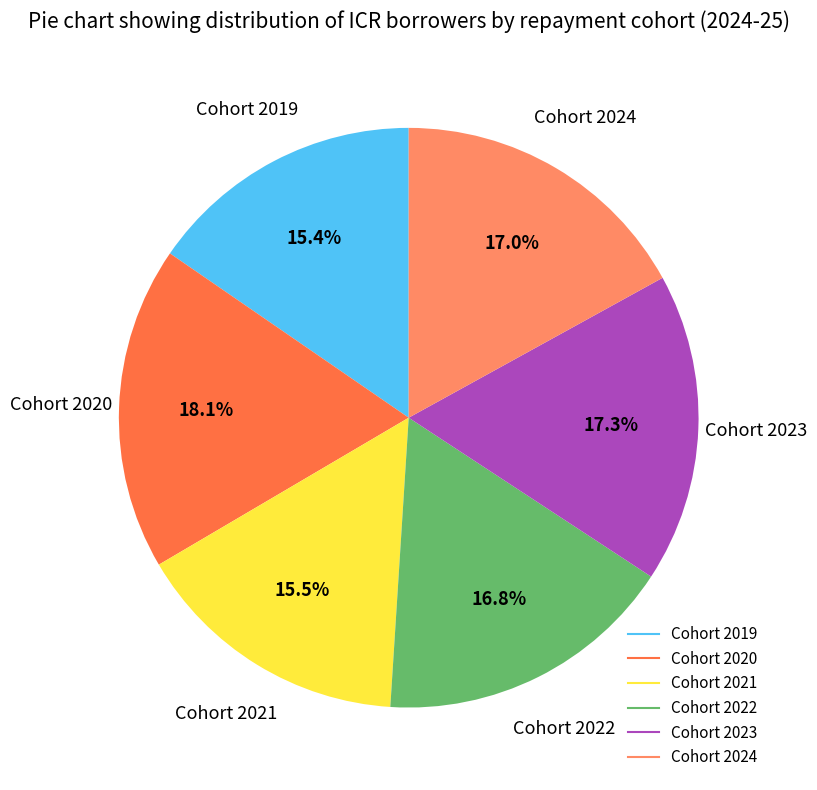

Is there any slice that represents more than half of the pie?

No